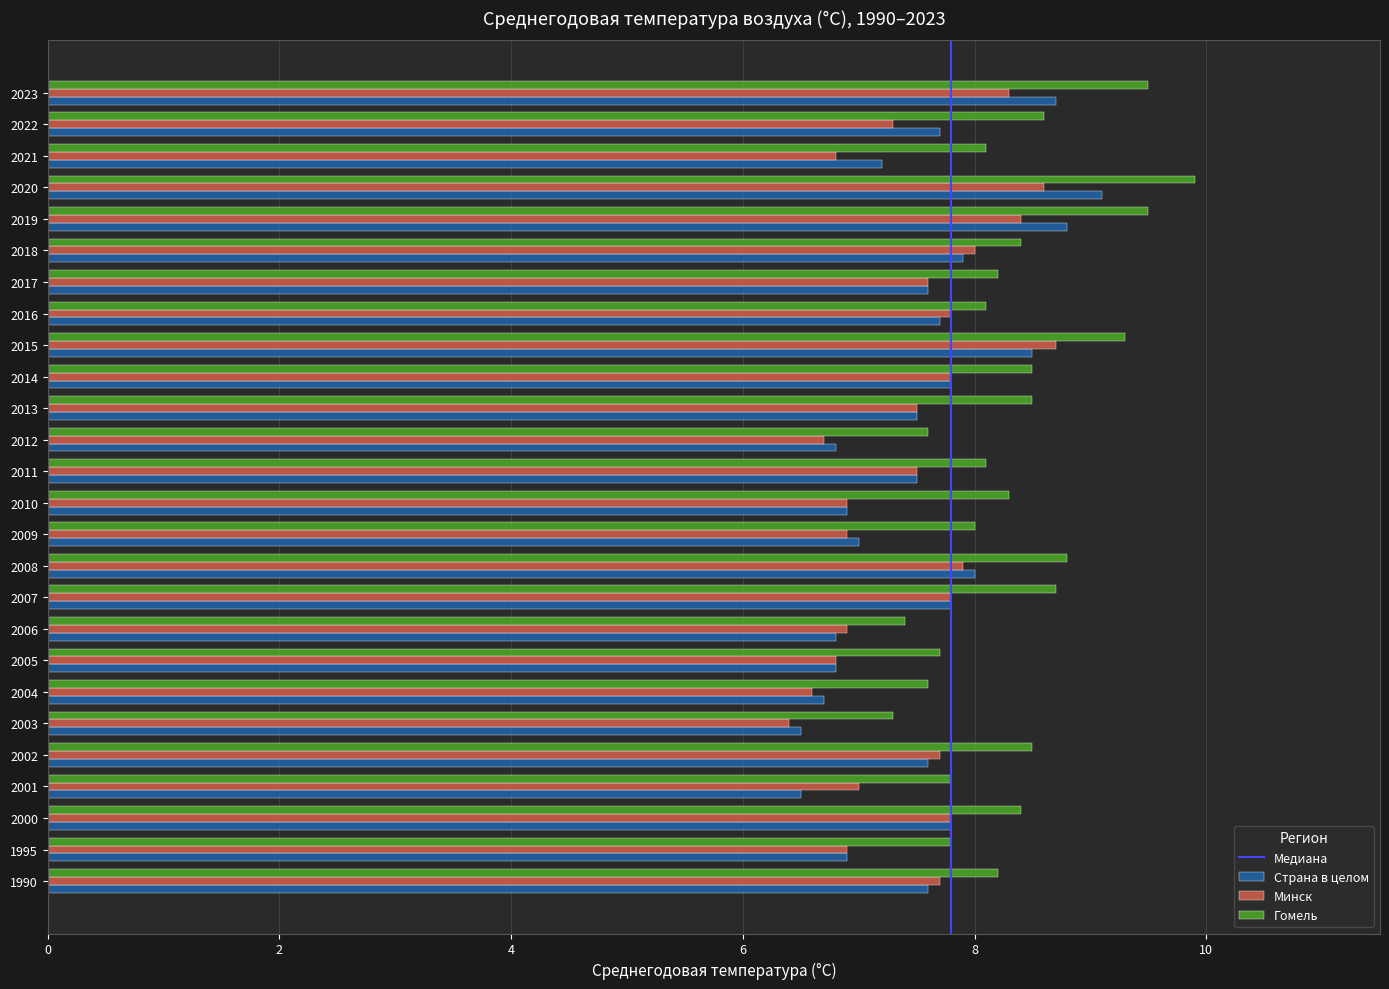

What is the greatest value displayed?

9.9